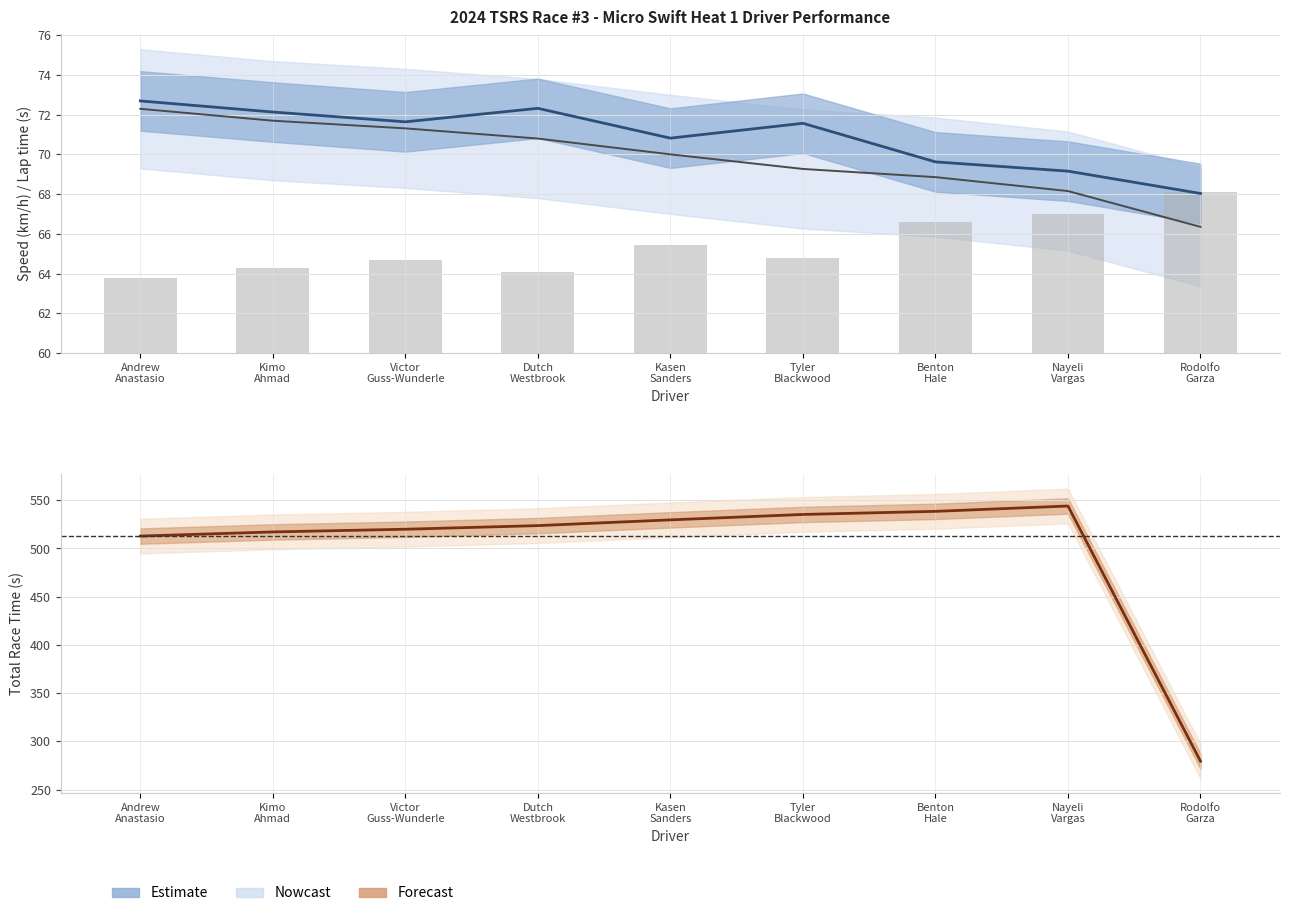

Is it true that Best Speed equals 107.7 at Dutch
Westbrook?

False